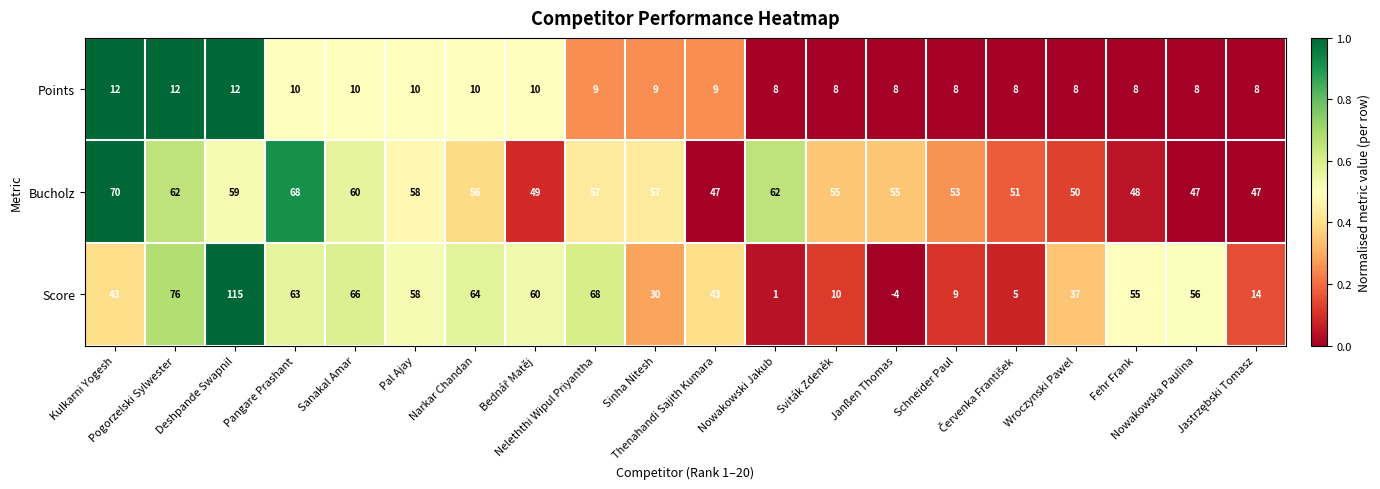

Which series has the widest spread of values?

Score